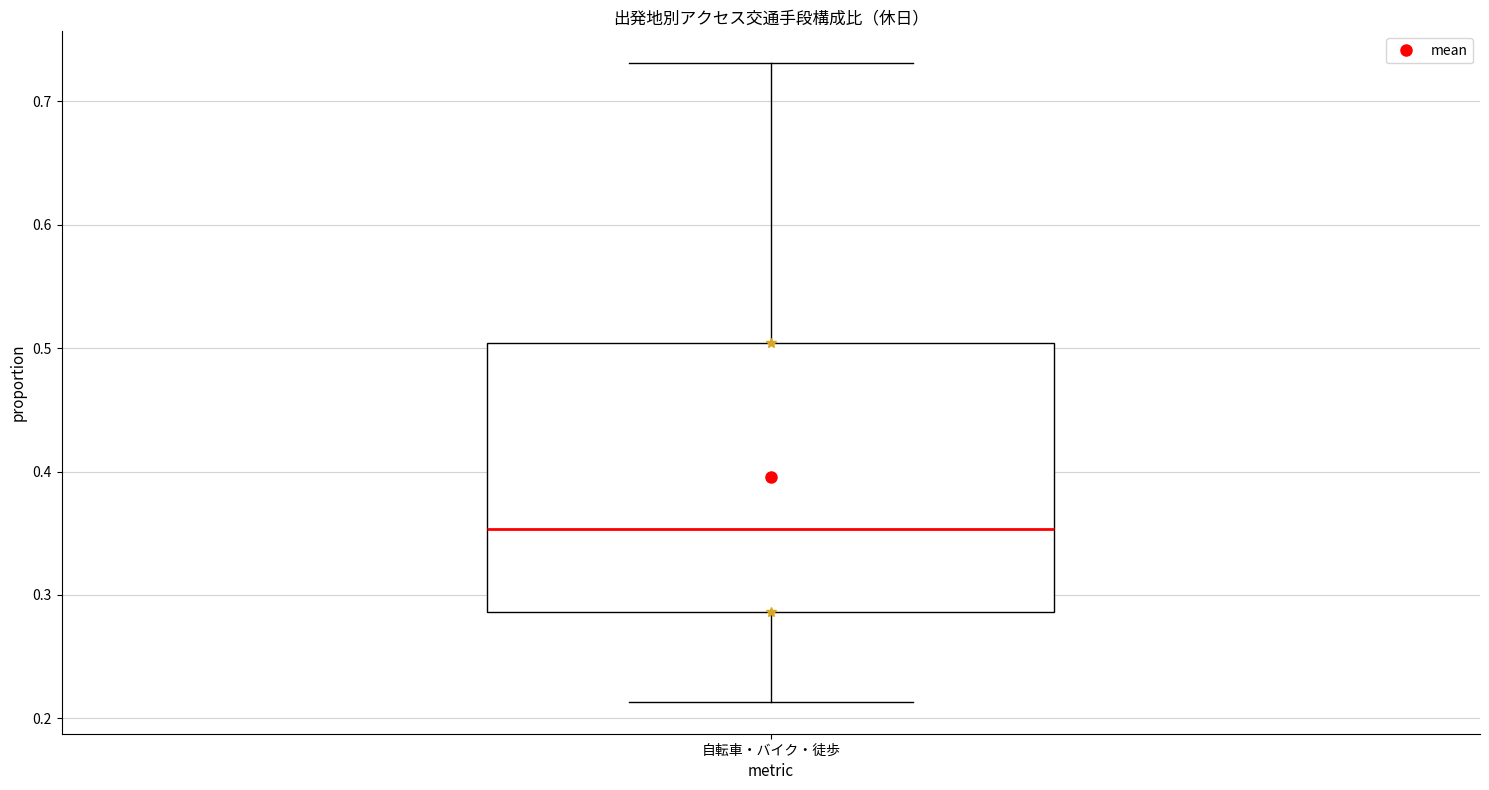

Where is the upper edge of the box for 自転車・バイク・徒歩 on the y-axis? The values are not printed on the chart, so give them approximately, as read against the axis.

0.50